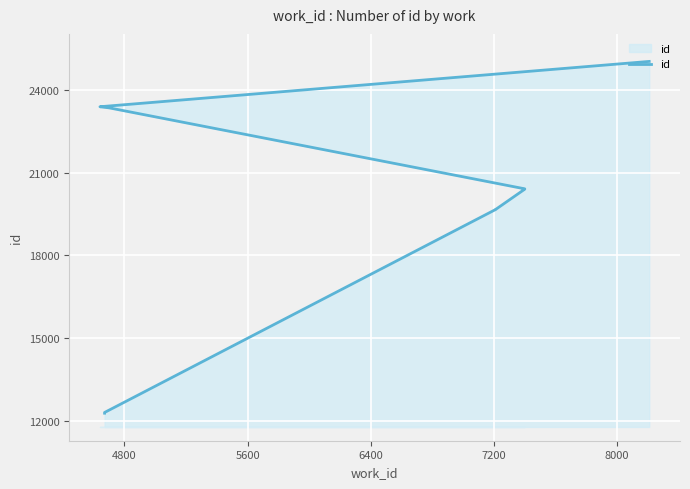

What is the average value?

19697